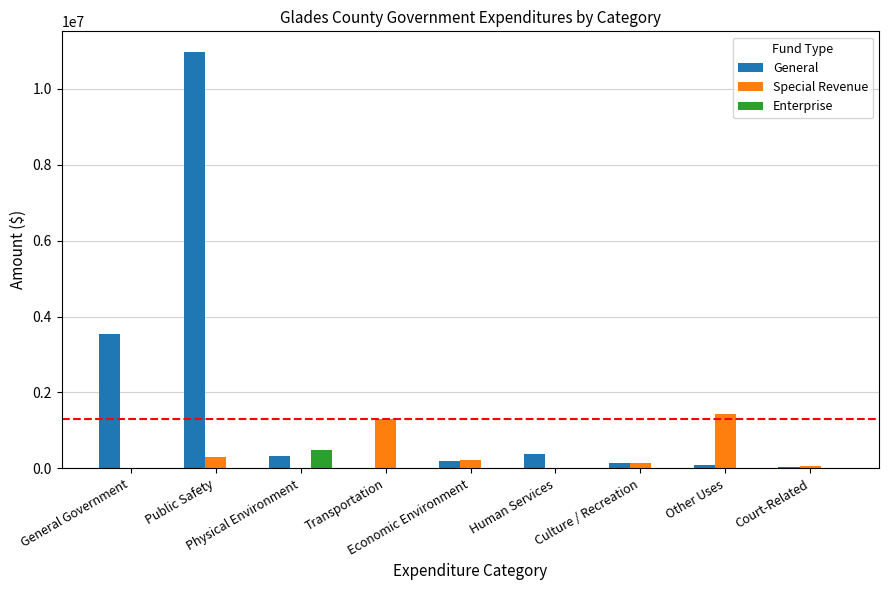

What is the sum of all Enterprise values?

492223